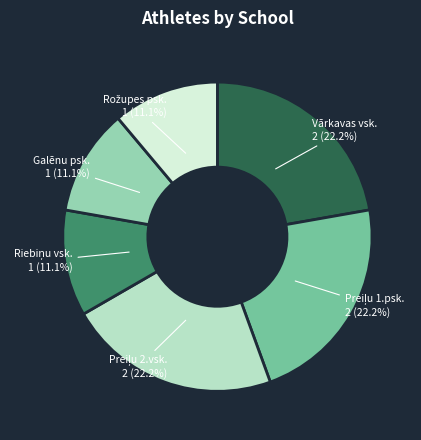

What percentage is the Vārkavas vsk. slice, to the nearest percent?

22%